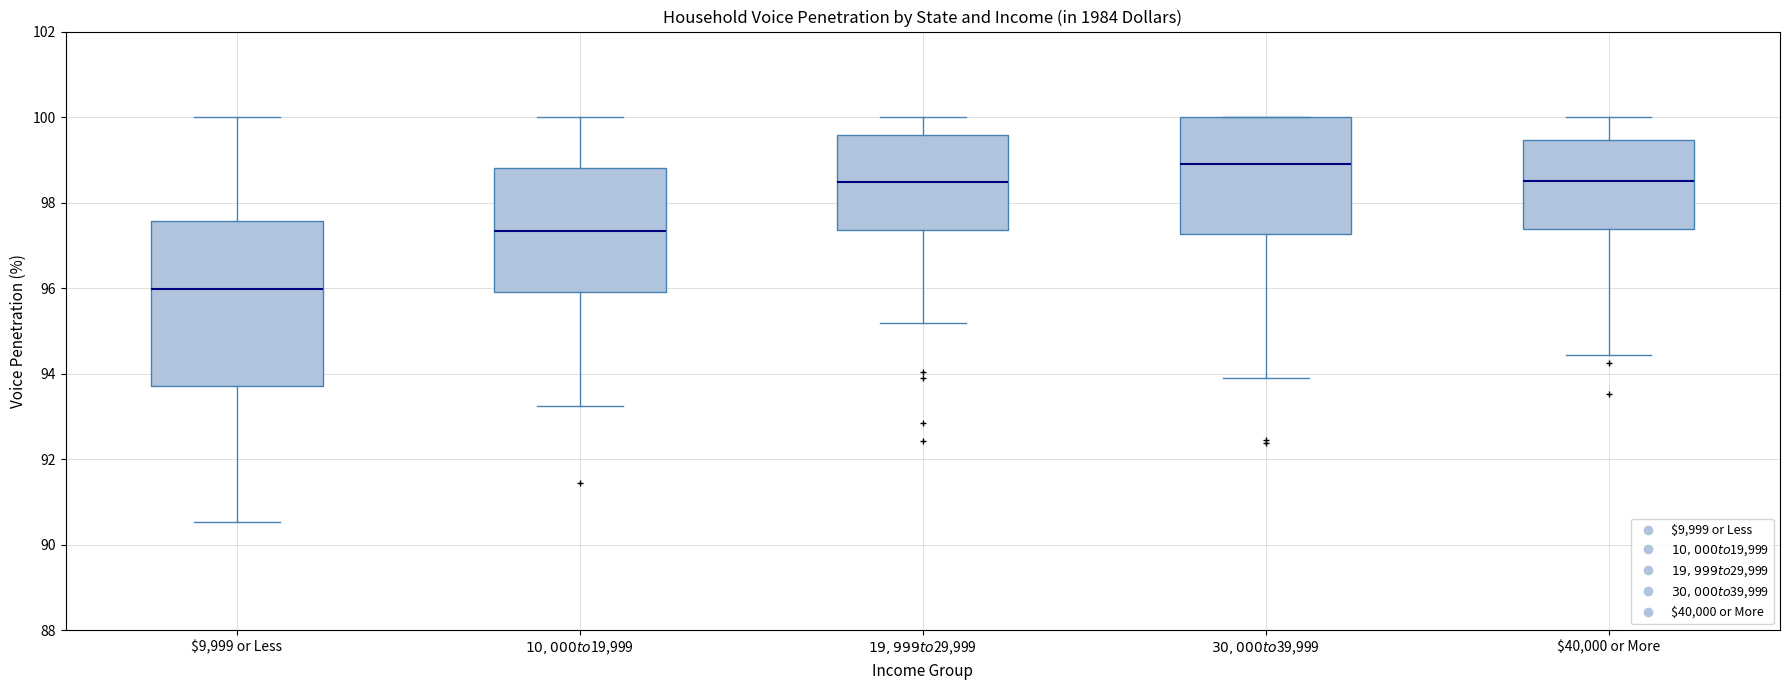

Which box is the tallest, from its lower edge to its upper edge?

$9,999 or Less